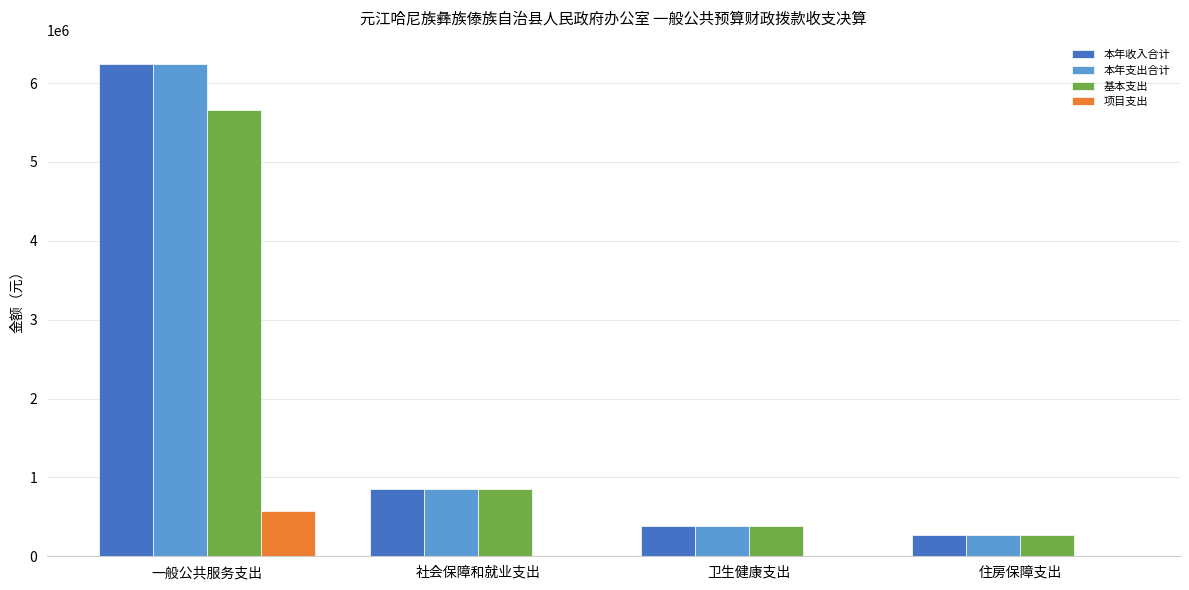

What is the greatest value displayed?

6238157.8